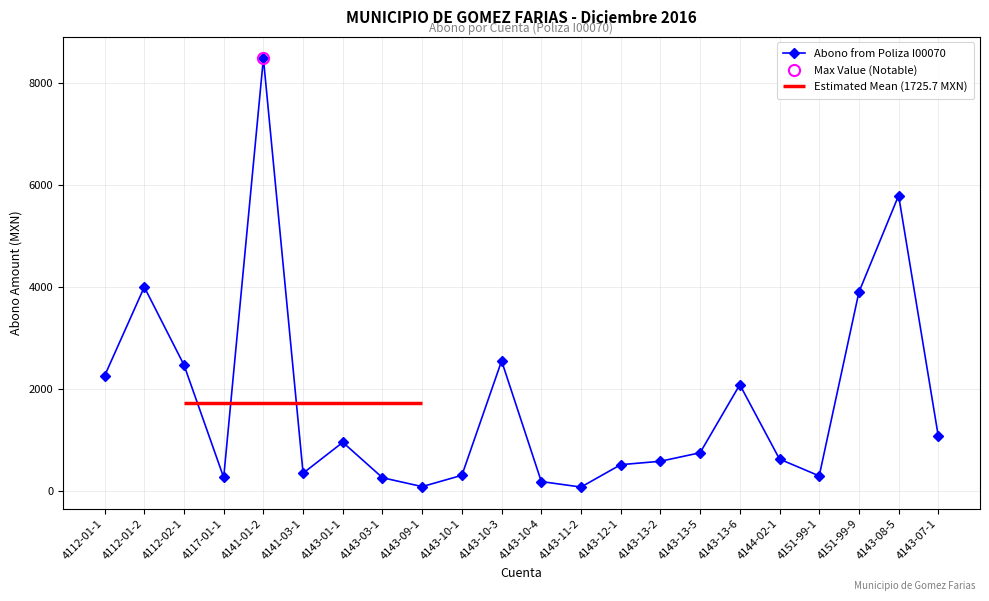

Reading left to right, list all the values displayed in this chart.

2261.9	4004.8	2475.6	269.1	8491.0	353.0	959.0	264.1	90.0	311.8	2556.0	189.0	81.0	520.0	587.0	754.0	2089.0	629.7	300.0	3904.0	5800.0	1076.3